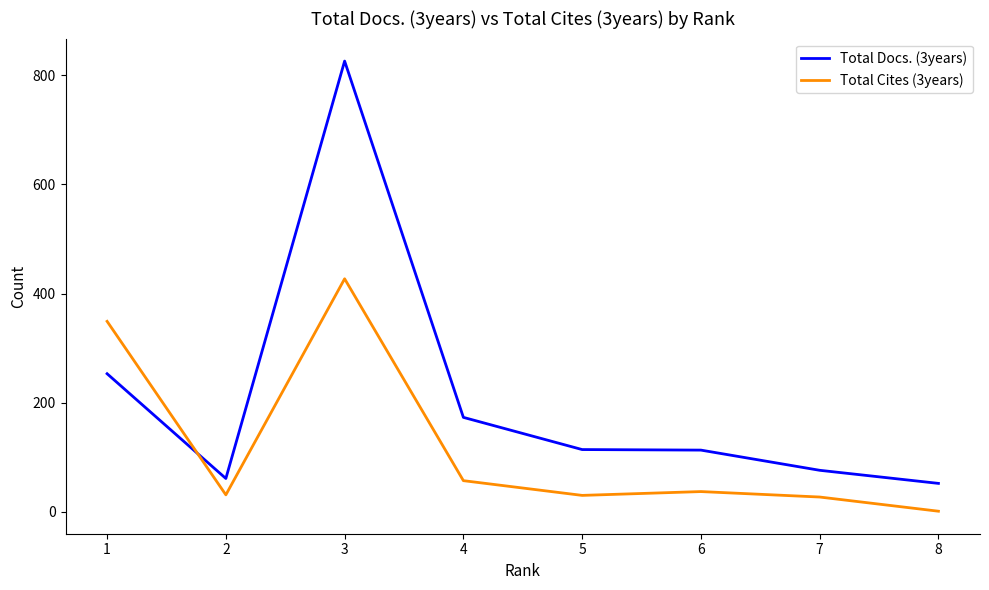

Which series has the largest total across all categories?

Total Docs. (3years)